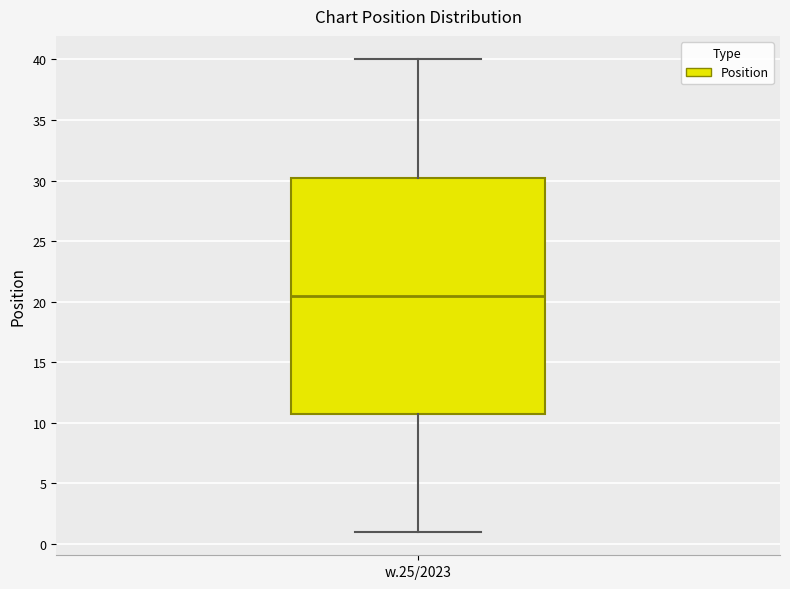

Read this box plot against the y-axis: the position of the median line, the range covered by the box, and the ends of both whiskers. The values are not printed on the chart, so give them approximately, as read against the axis.

median 20.5, box 11.0 to 30.5, whiskers 1.0 to 40.0